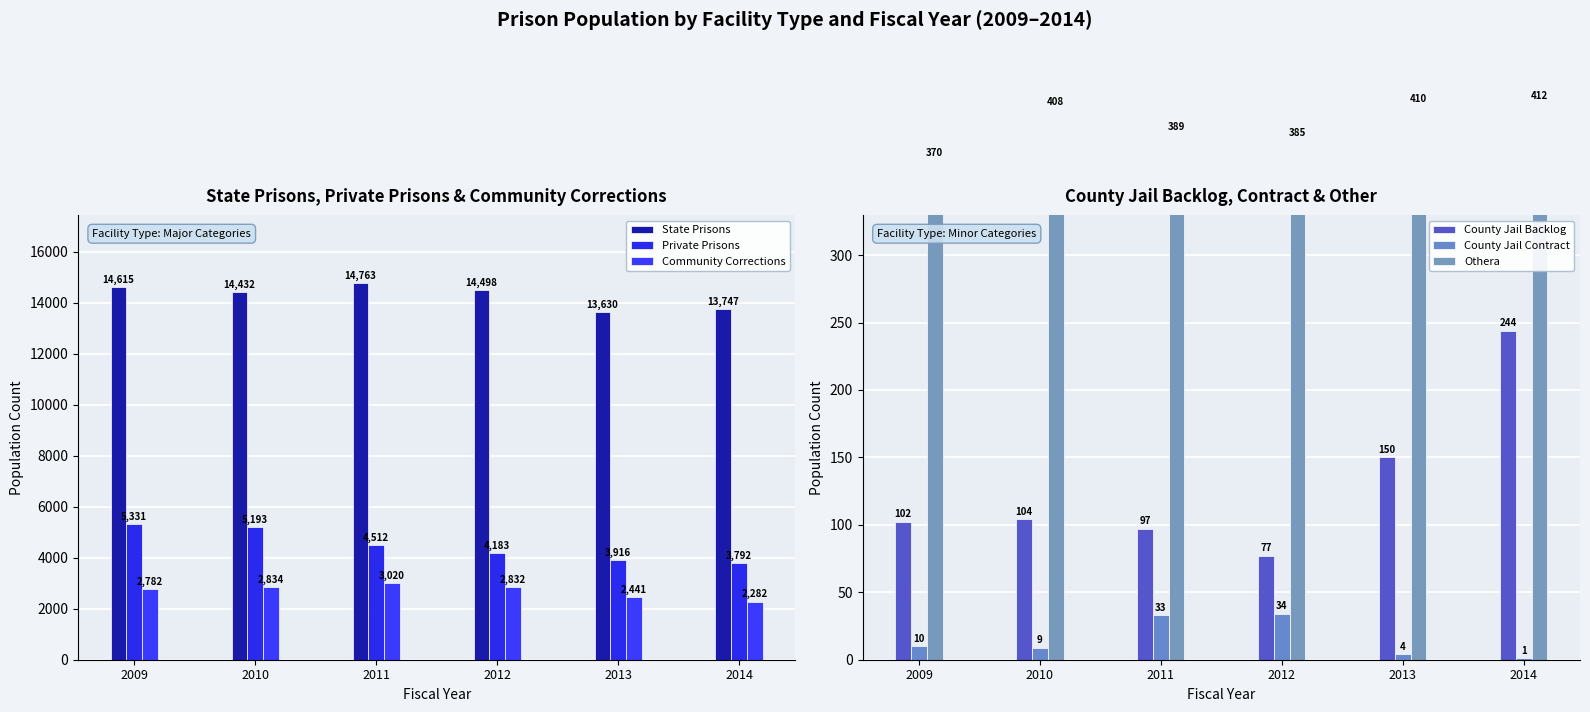

How many values in the Community Corrections series exceed 2832?

2